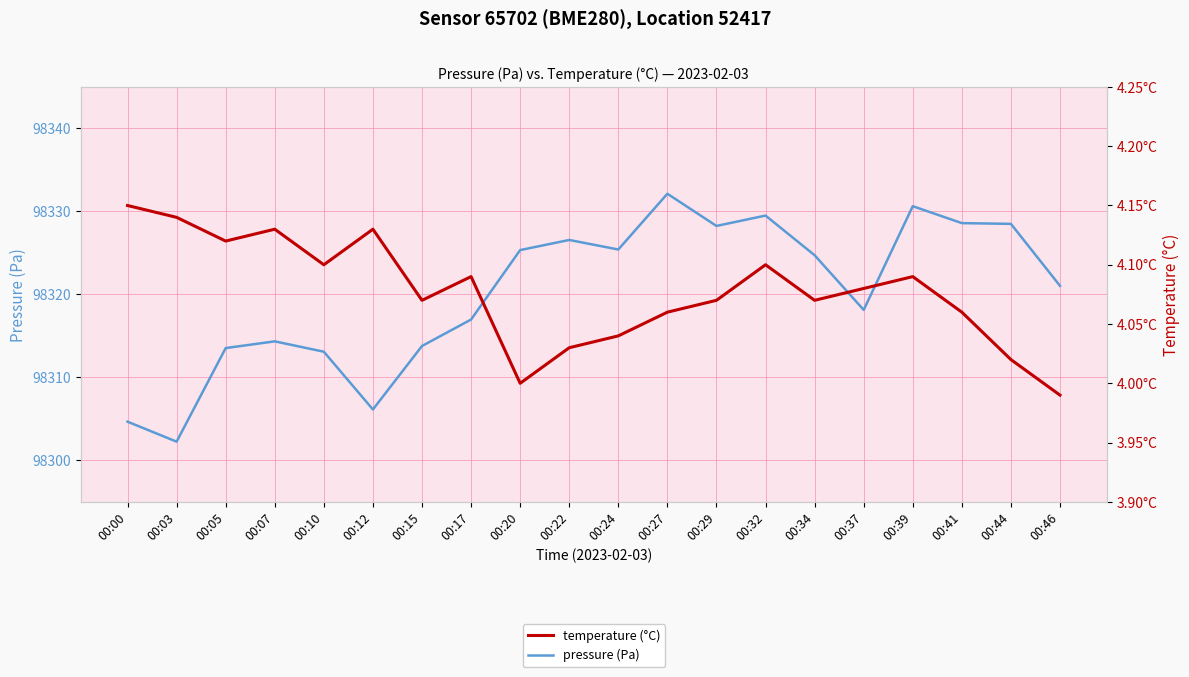

What is the difference between the pressure (Pa) values at 00:15 and 00:27?

18.4